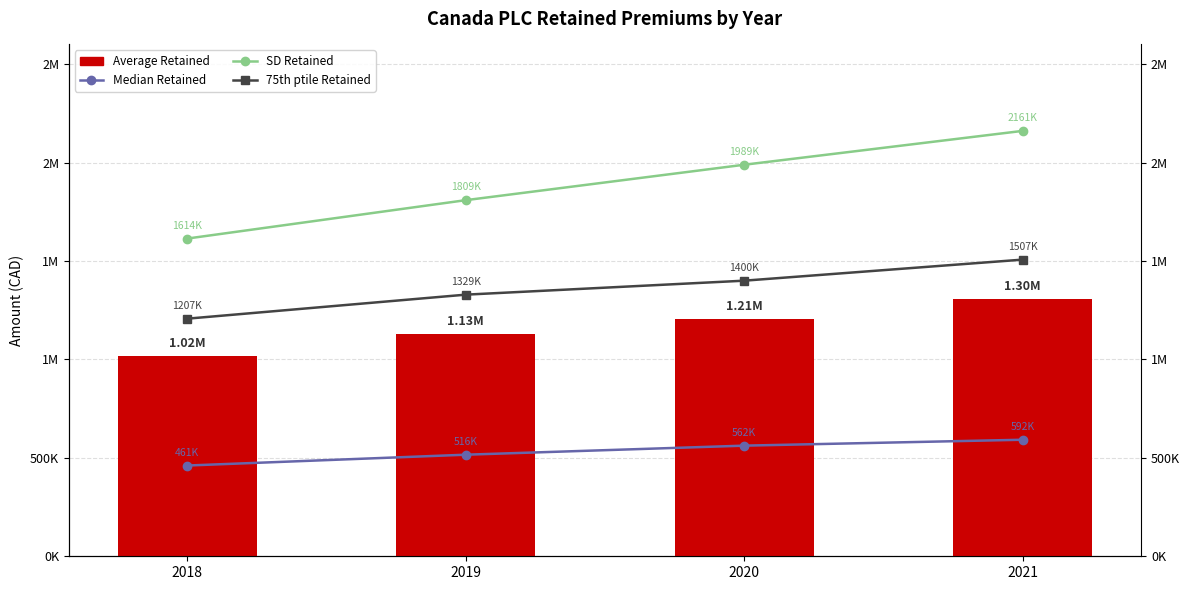

Count the number of data series in this chart.

4